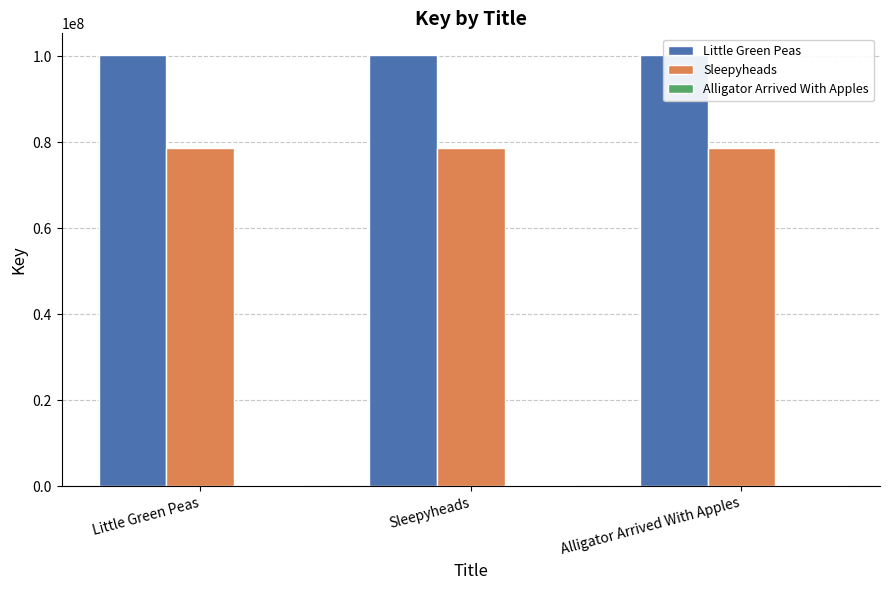

Which series has the largest range (max minus min)?

Little Green Peas